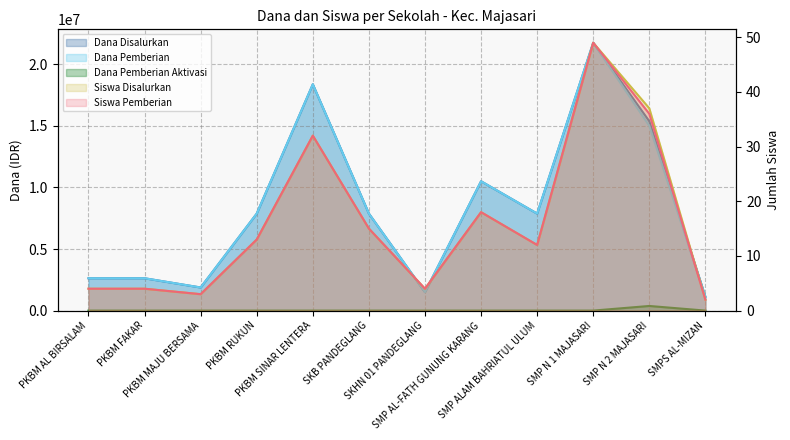

What is the value of the Dana Disalurkan point at the 4th from the left?

7875000